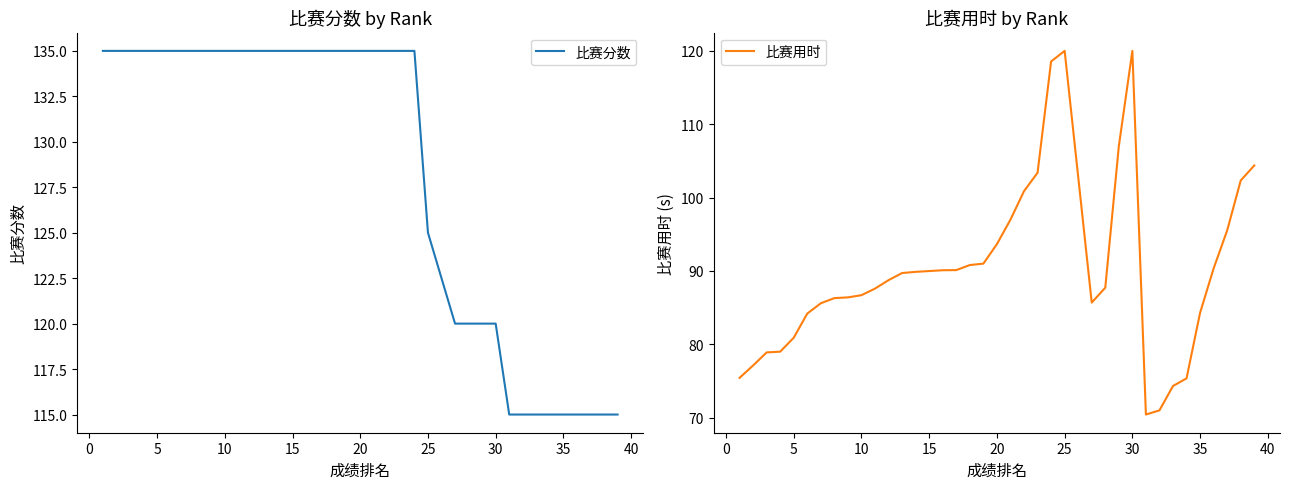

How many values in the 比赛用时 series are below 89?

19